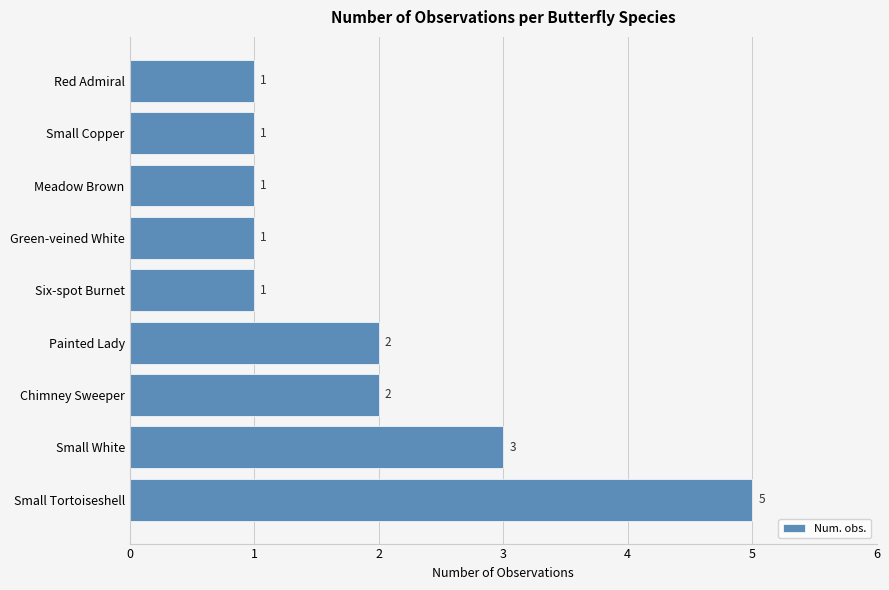

Reading top to bottom, list all the values displayed in this chart.

1	1	1	1	1	2	2	3	5